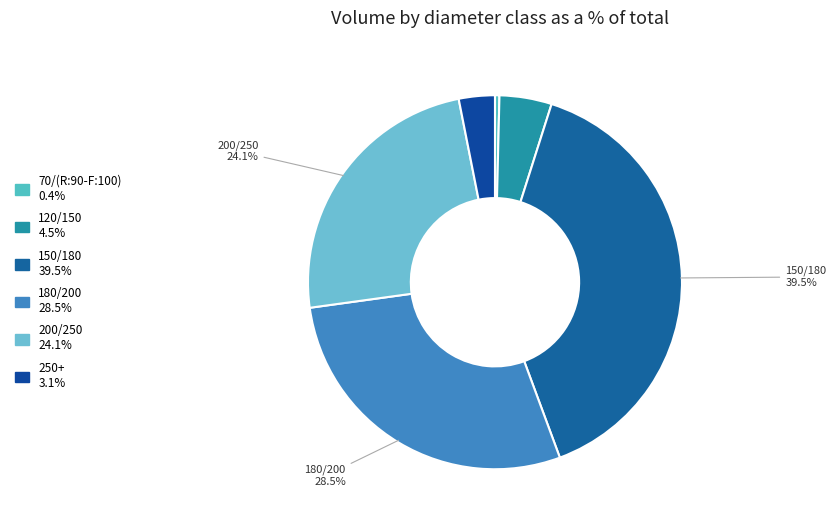

How many segments does this pie chart have?

6